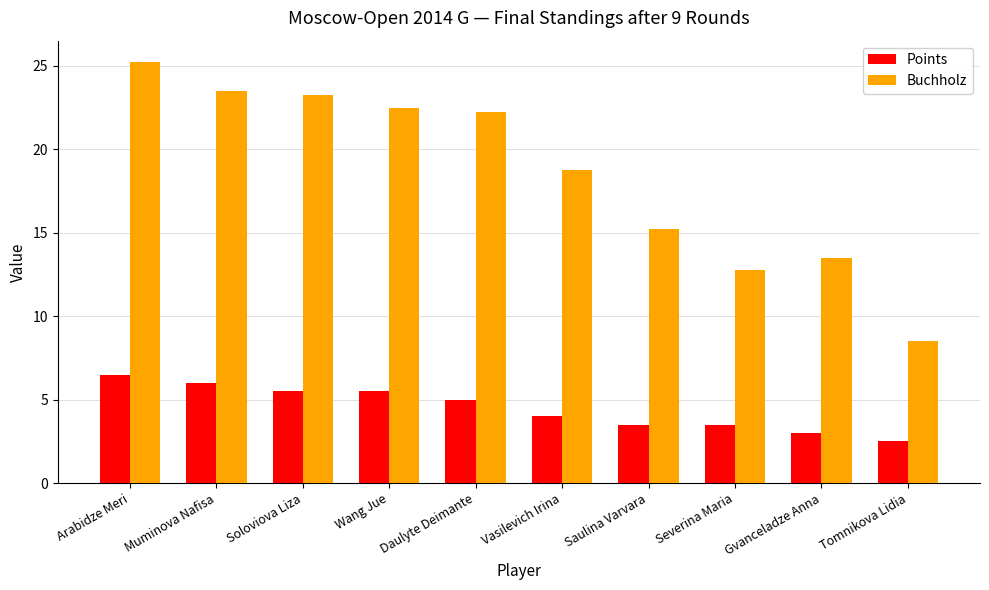

At Tomnikova Lidia, list the series in order from smallest to largest.

Points, Buchholz